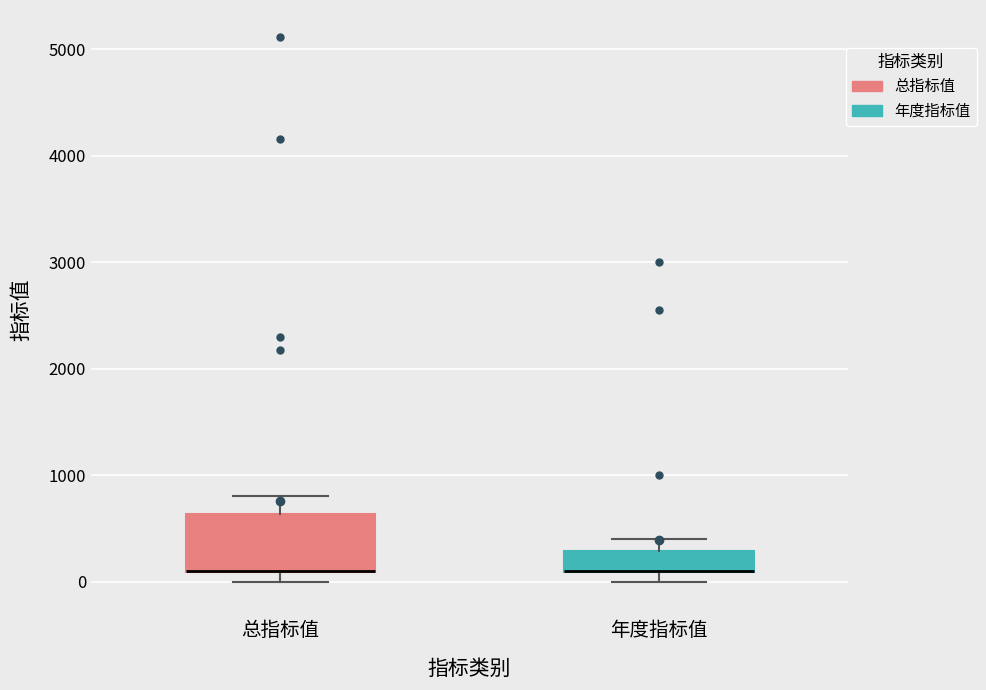

Where does the upper whisker of the box for 总指标值 end on the y-axis? The values are not printed on the chart, so give them approximately, as read against the axis.

800